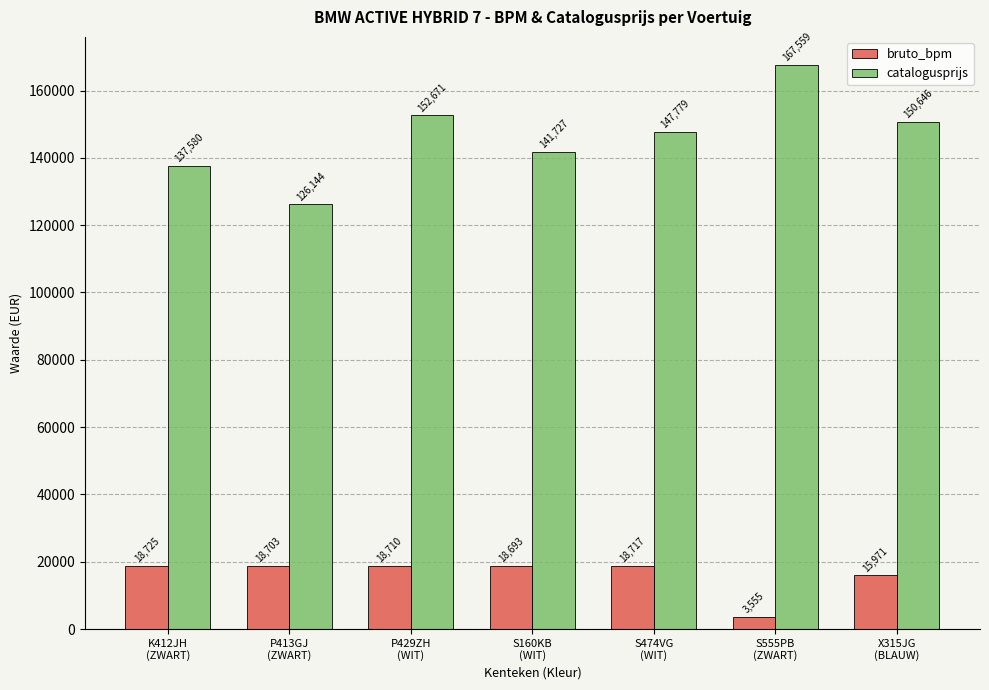

Rank the series by their average value, from highest to lowest.

catalogusprijs, bruto_bpm